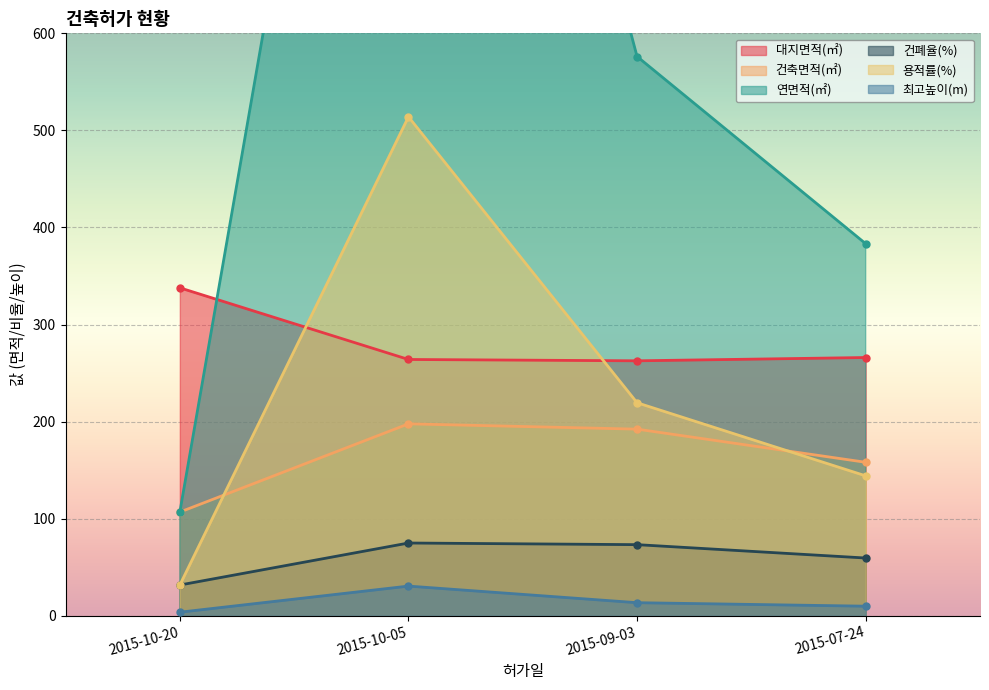

What is the sum of the 용적률(%) values at 2015-09-03 and 2015-10-05?

733.4